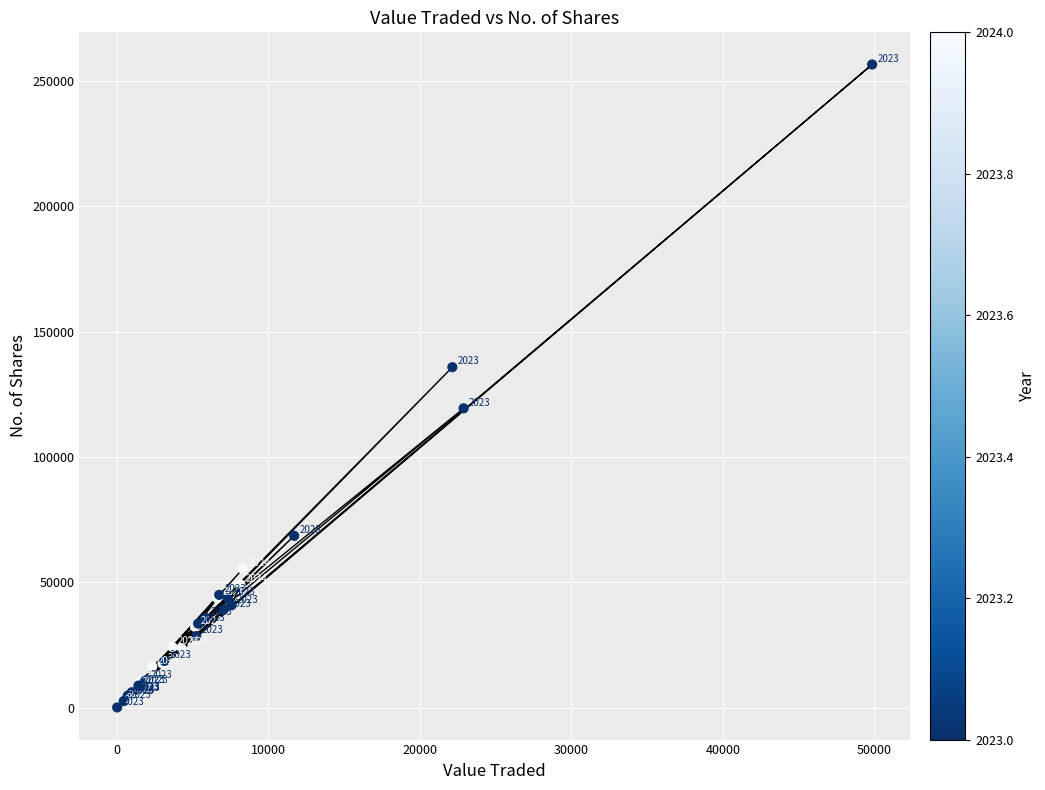

What Y value in the scatter plot is closest to 128303?

135795